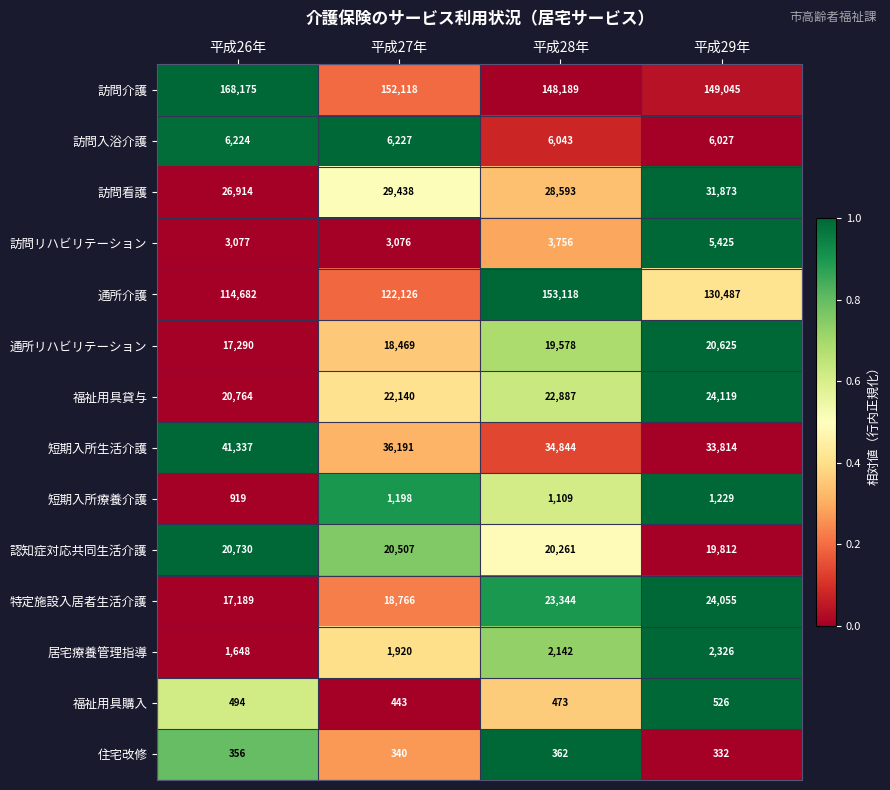

What is the lowest value of the 短期入所療養介護 series?

919